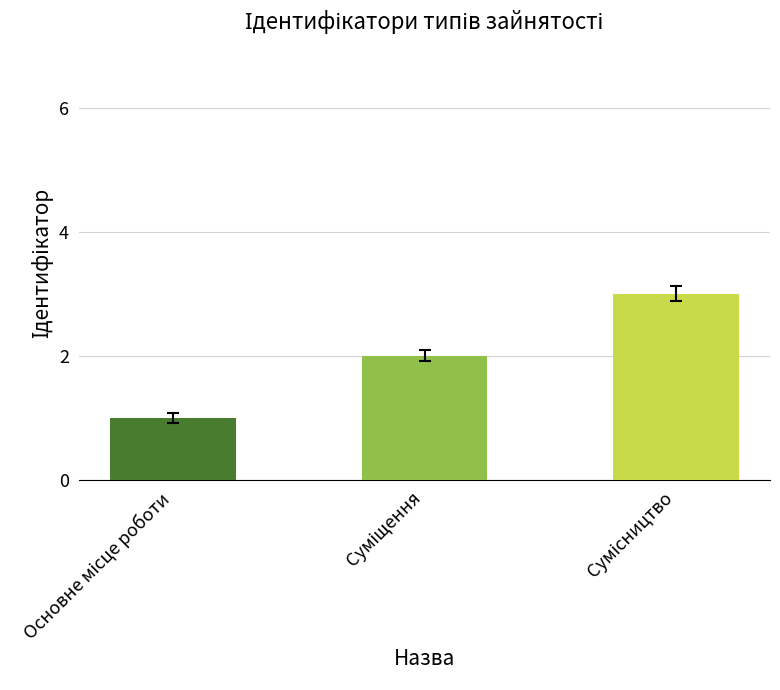

Reading left to right, list all the values displayed in this chart.

1	2	3